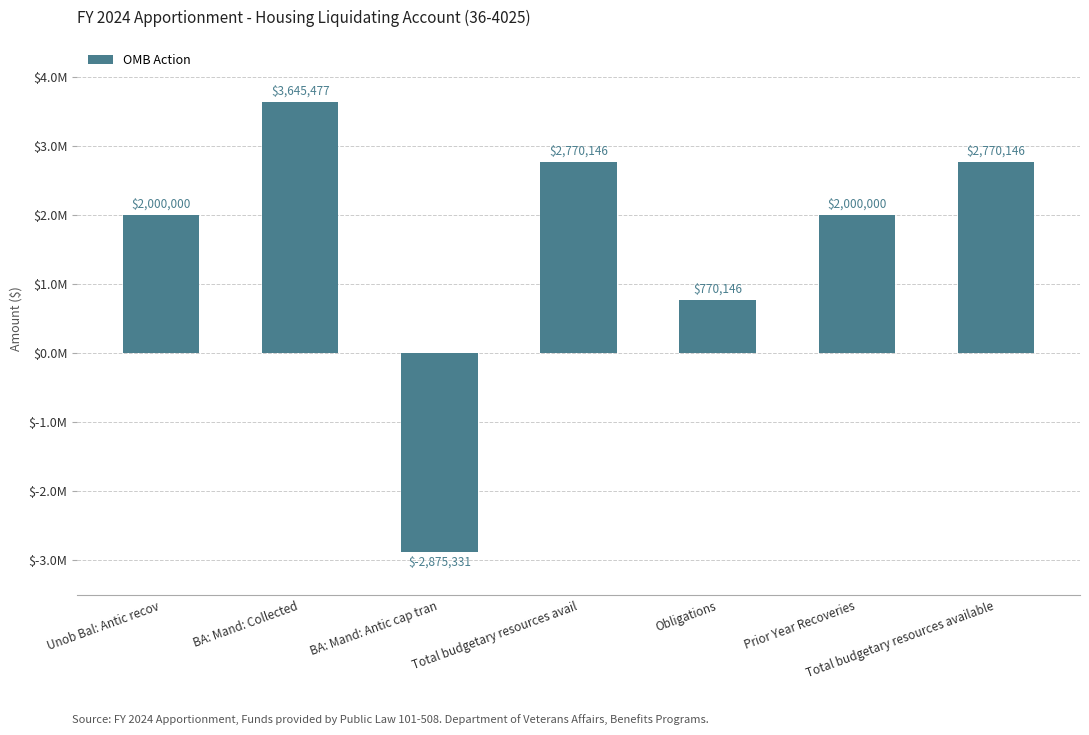

Reading left to right, transcribe all the data shown in this chart.

Unob Bal: Antic recov=2000000	BA: Mand: Collected=3645477	BA: Mand: Antic cap tran=-2875331	Total budgetary resources avail=2770146	Obligations=770146	Prior Year Recoveries=2000000	Total budgetary resources available=2770146